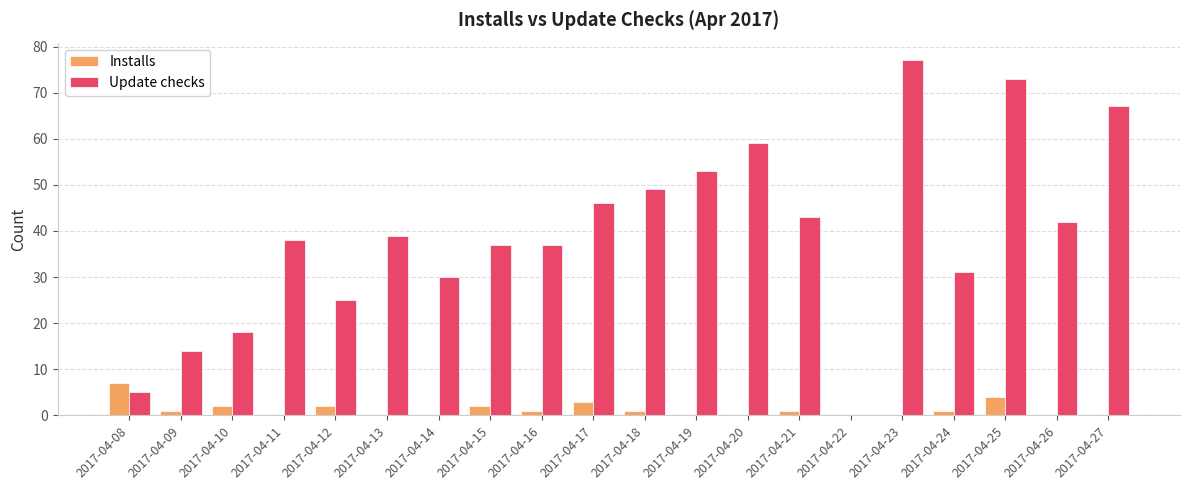

How many categories are shown in the chart?

20